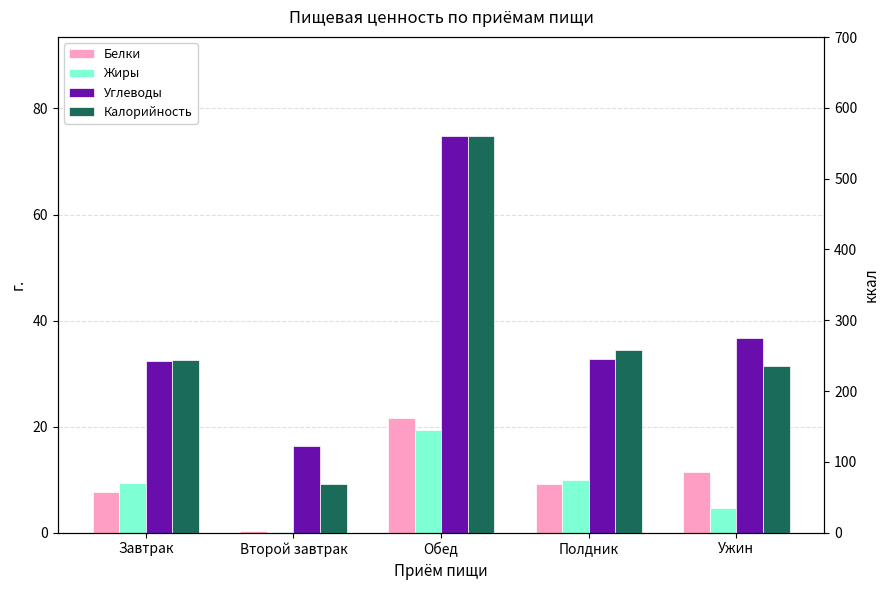

List the labels in order of Калорийность value, smallest first.

Второй завтрак, Ужин, Завтрак, Полдник, Обед